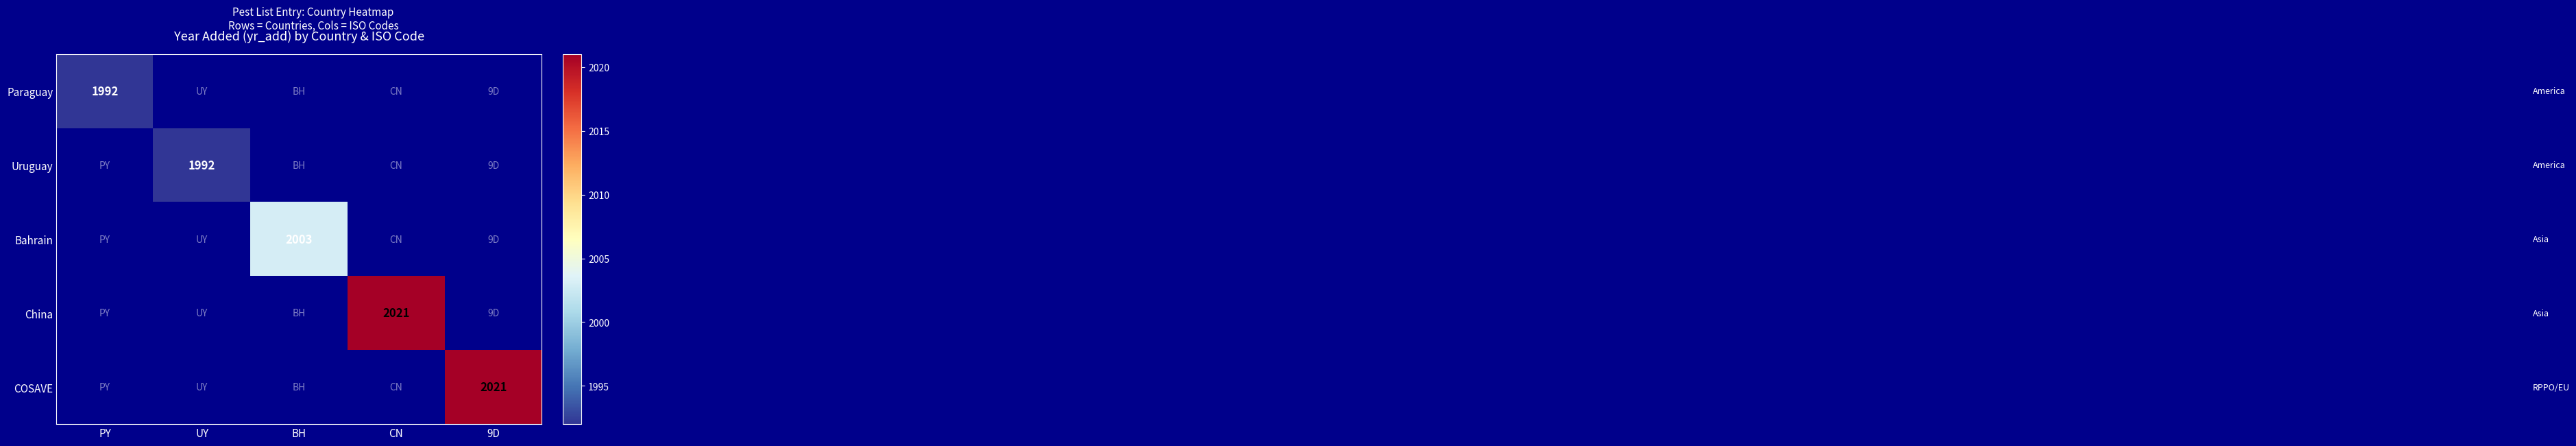

At how many categories does at least one series exceed 2004?

2